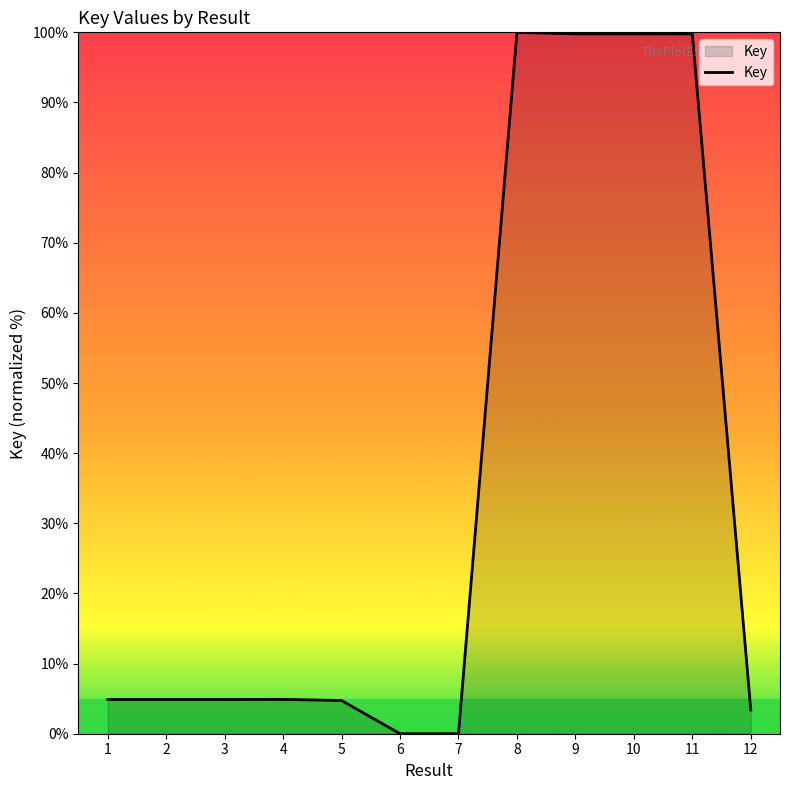

At which label does the data first exceed 4?

1